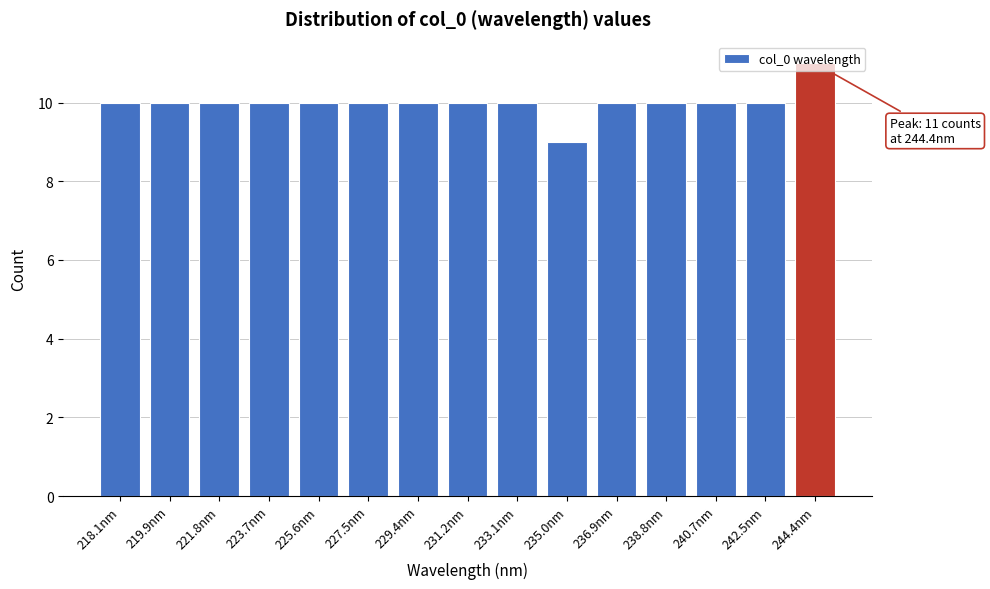

What position from the left is 225.6nm?

5